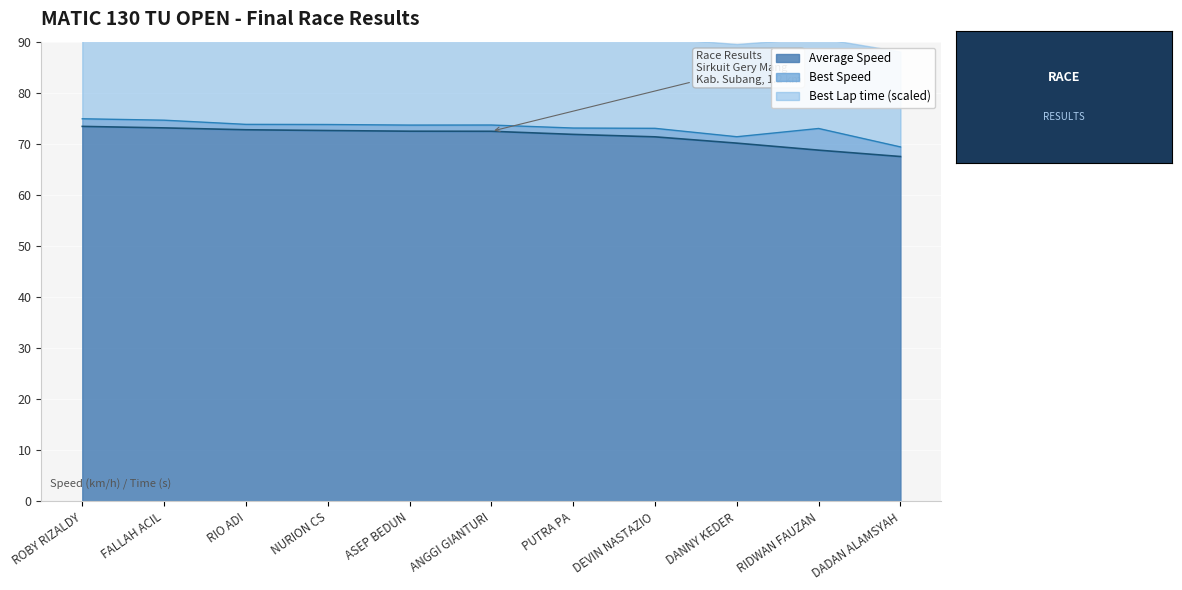

The Average Speed series shows 68.8 at RIDWAN FAUZAN. True or false?

True